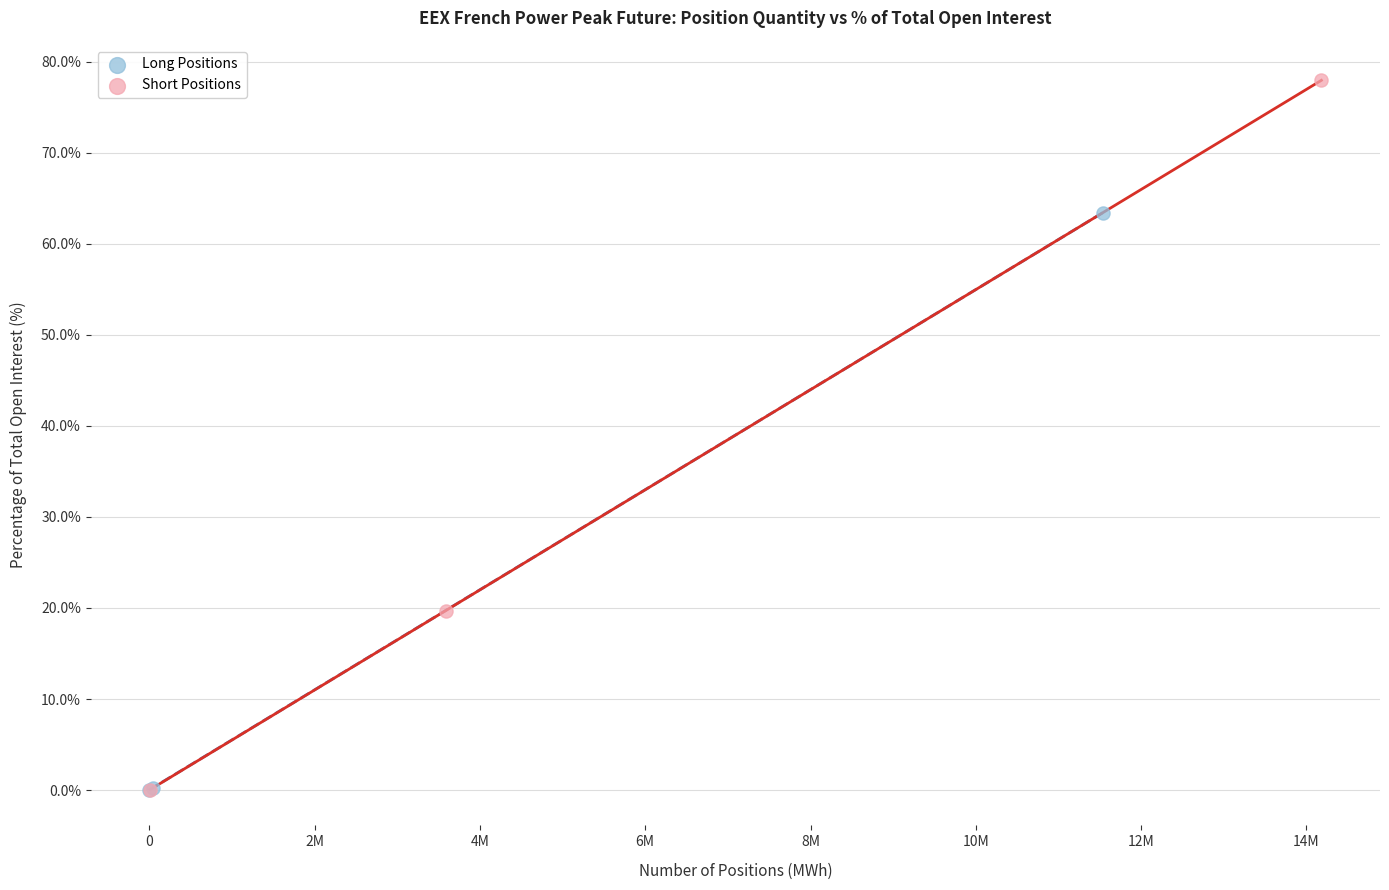

Which series has the widest spread of Y values?

Short Positions